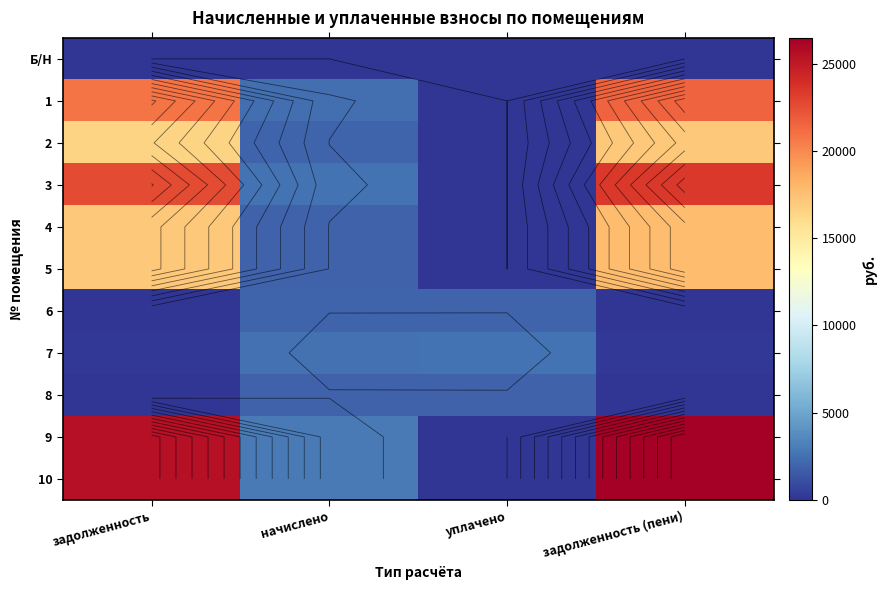

Is it true that 7 equals 56.6 at задолженность (пени)?

False